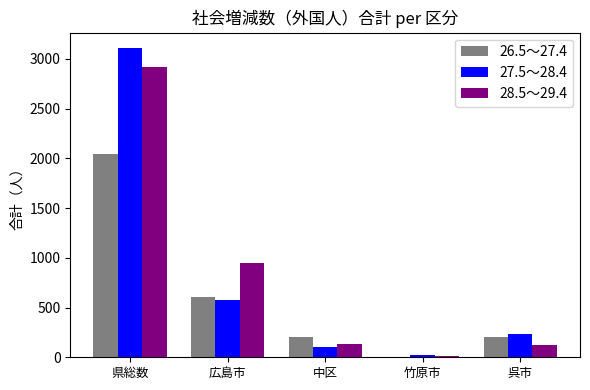

Are the bars grouped side by side (vs. stacked)?

Yes